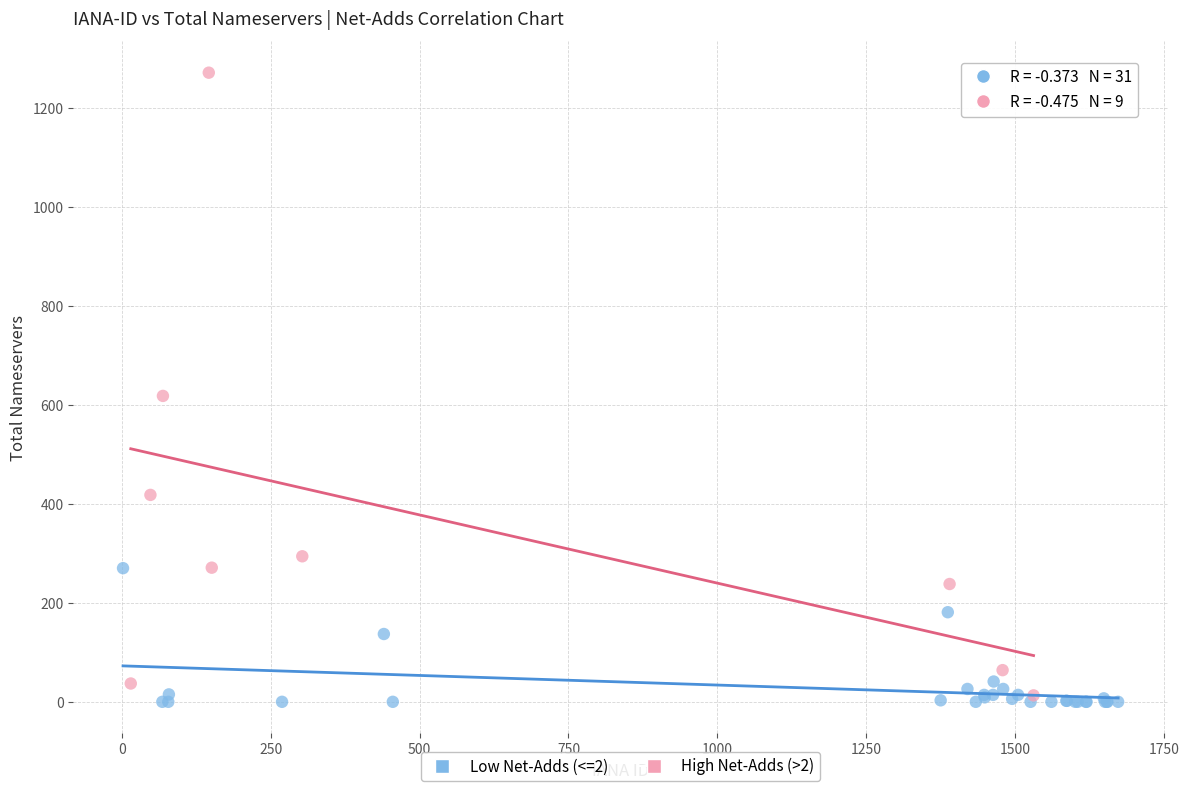

Which series reaches the maximum Y coordinate?

High Net-Adds (>2)